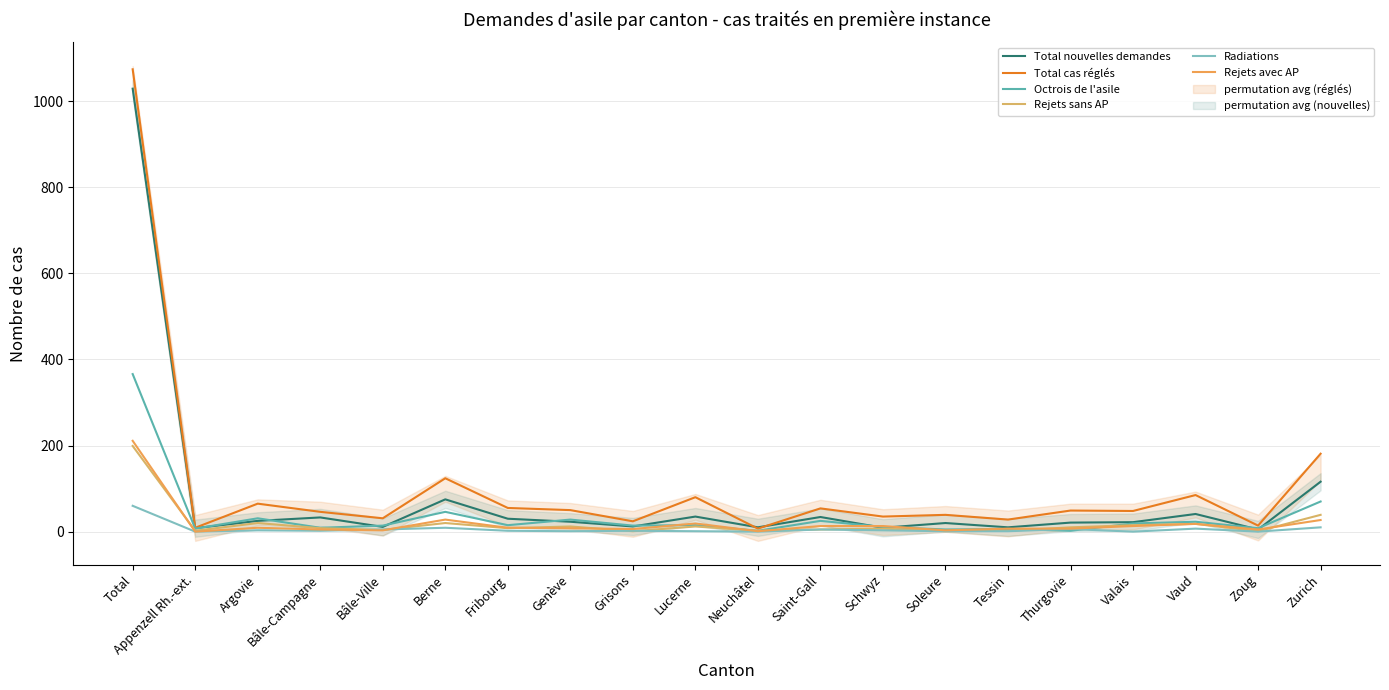

The Total cas réglés series shows 9 at Appenzell Rh.-ext.. True or false?

True